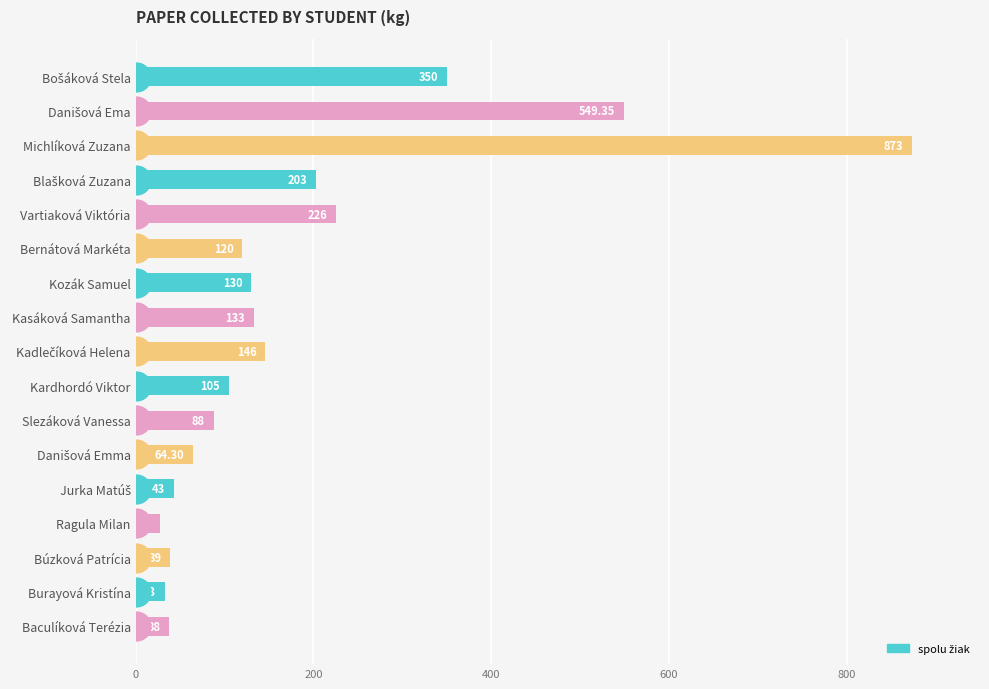

At which category does the chart reach its minimum across all series?

Ragula Milan